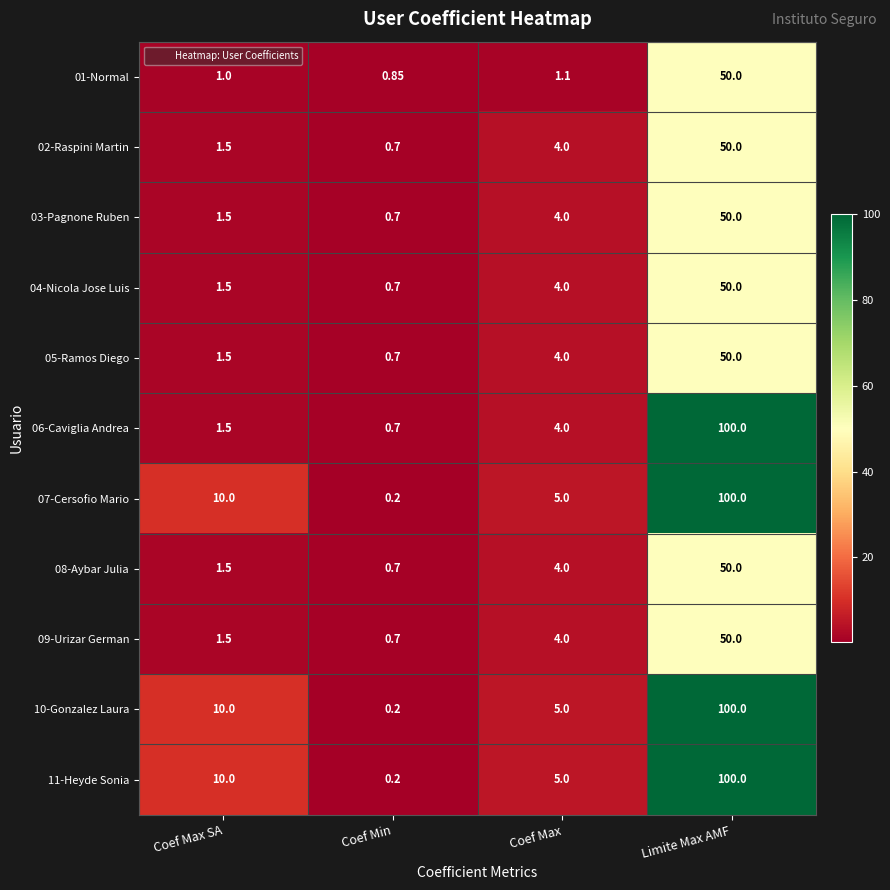

Which label corresponds to the largest value in the chart?

Limite Max AMF